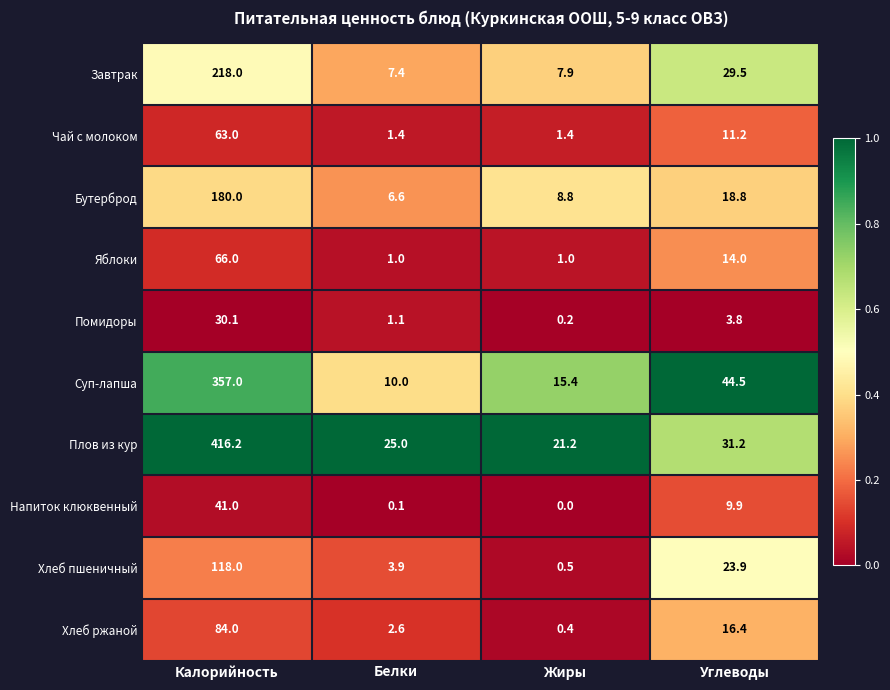

At which category is the sum across all series the highest?

Калорийность